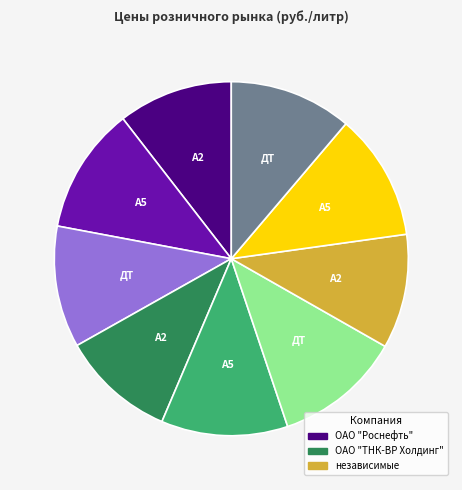

Does any single category account for the majority?

No